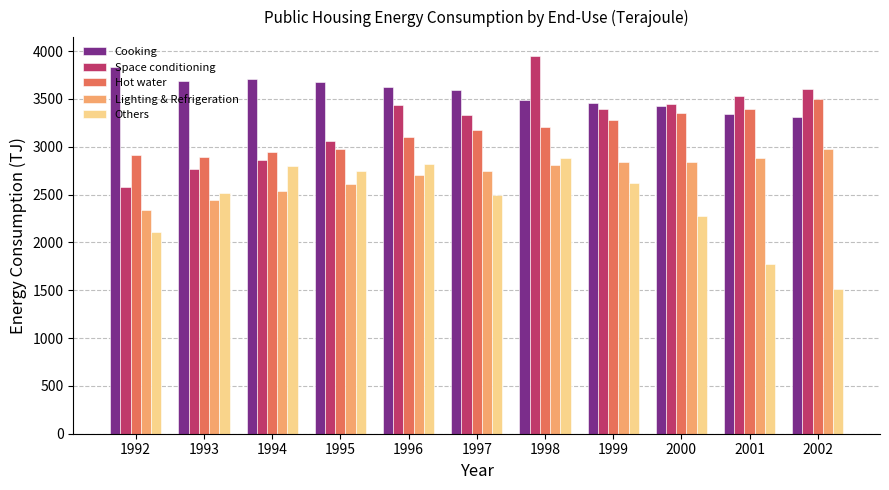

What is the difference between the Others values at 2002 and 2000?

761.9